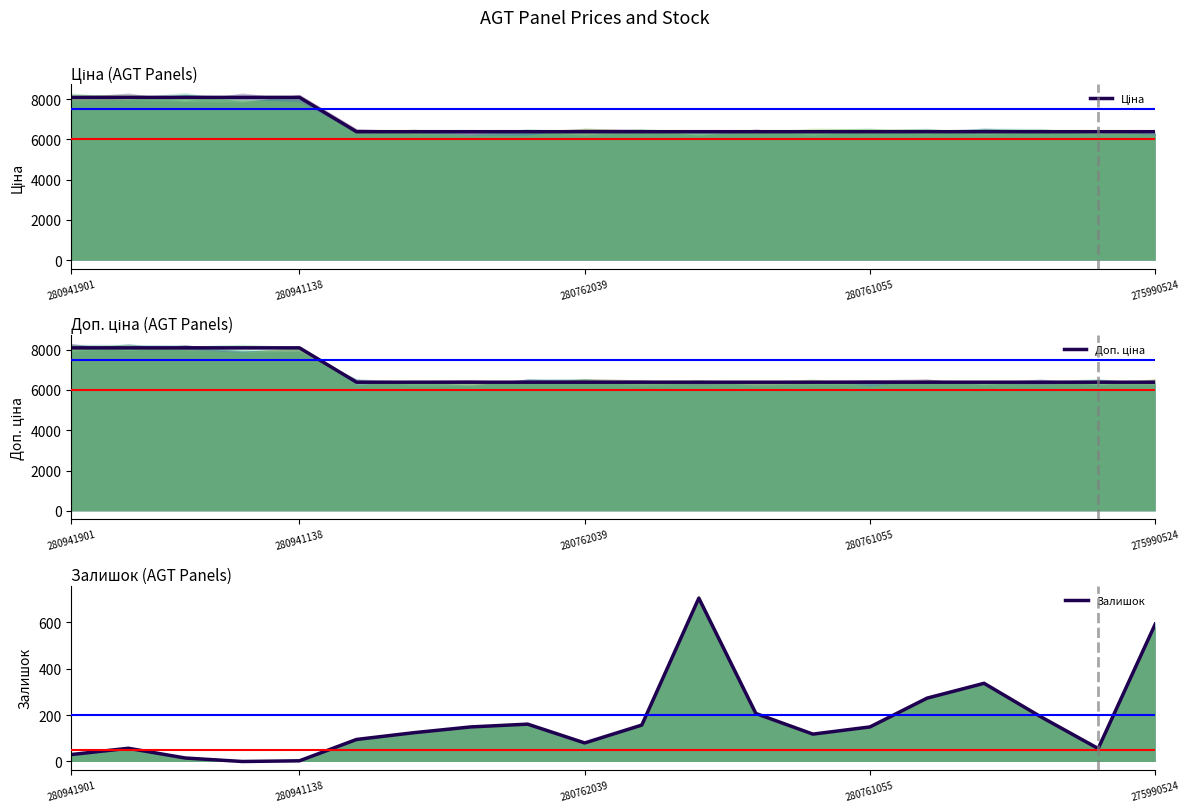

What is the total value across all series at 19?

13359.4